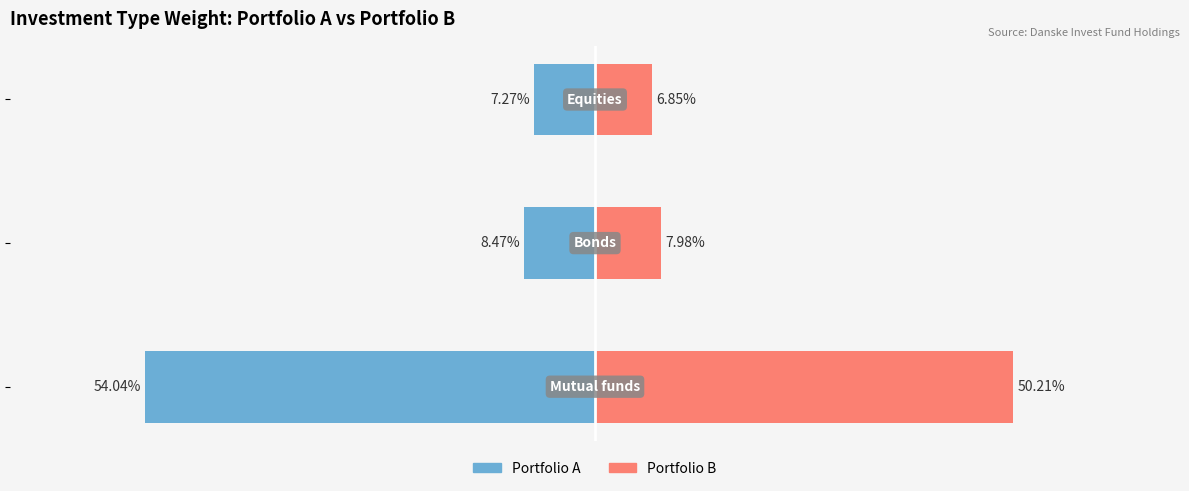

The Portfolio A series shows -7.3 at 2. True or false?

True